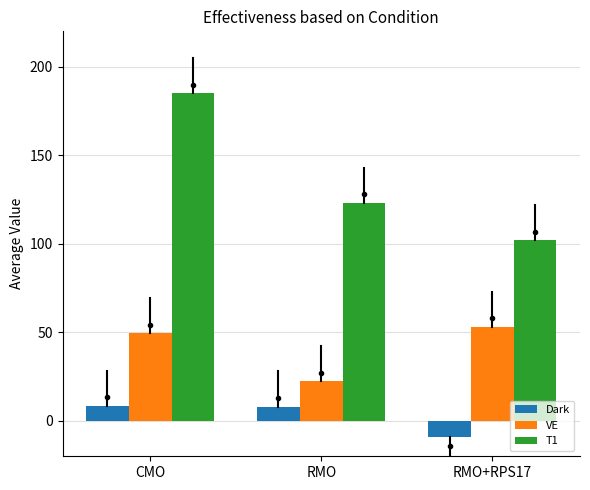

Which category has the highest value in the VE series?

RMO+RPS17